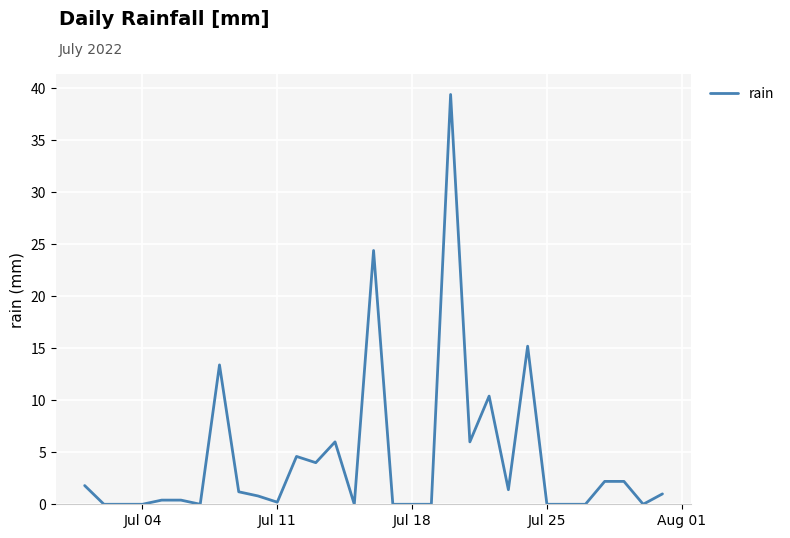

What is the maximum value shown in the chart?

39.4